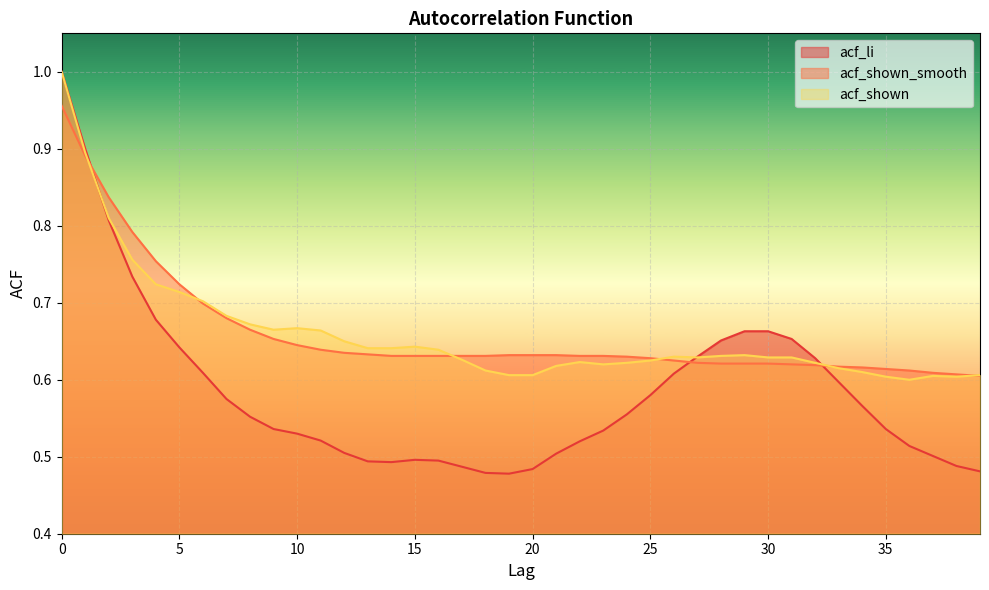

Which series ends up on top after the final intersection of acf_shown and acf_li?

acf_shown